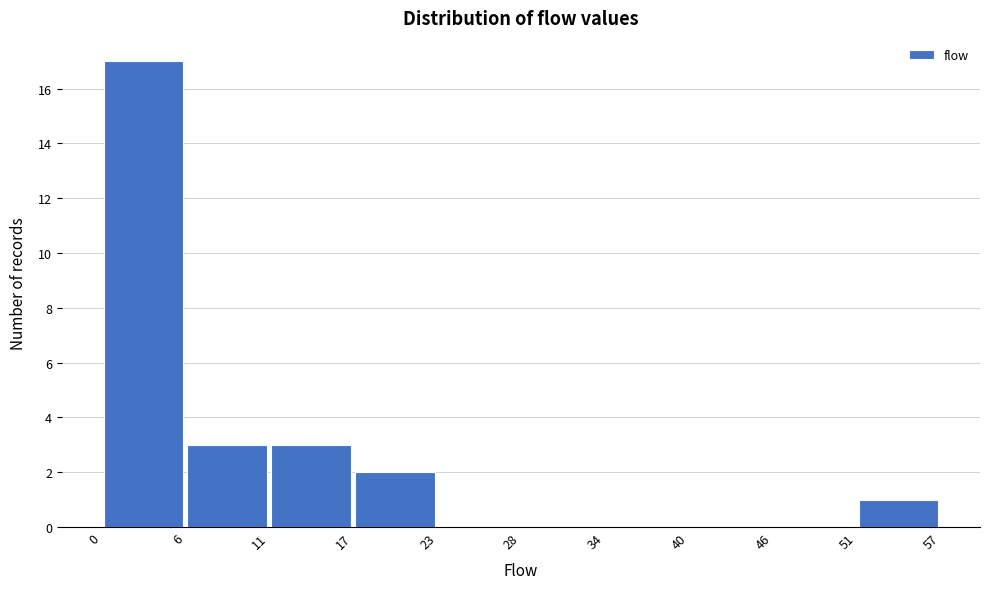

Reading left to right, list every bar in this chart as the range it spans on the x-axis followed by its height. The values are not printed on the chart, so give them approximately, as read against the axis.

0 to 6: 17
6 to 11: 3
11 to 17: 3
17 to 23: 2
23 to 28: 0
28 to 34: 0
34 to 40: 0
40 to 46: 0
46 to 51: 0
51 to 57: 1